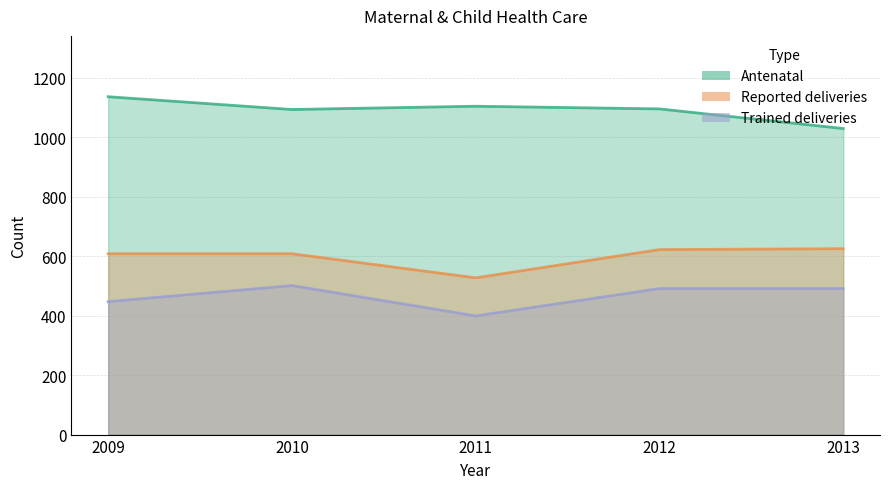

What is the smallest value displayed?

399